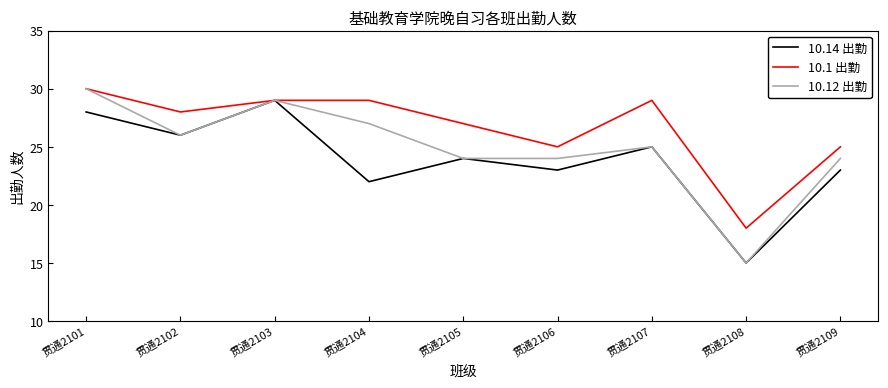

What is the difference between the highest and lowest values at 贯通2108?

3